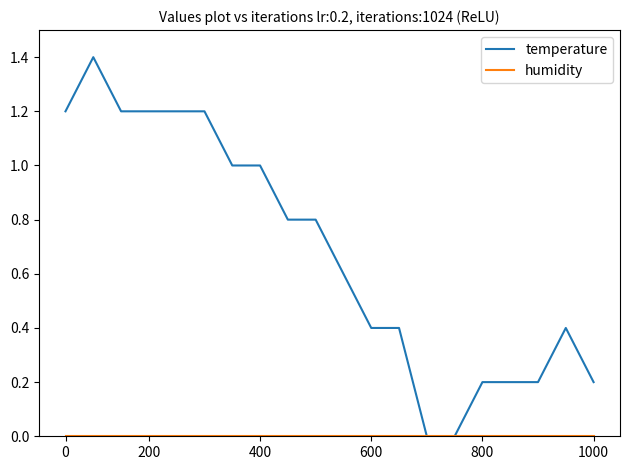

Which series has the largest total across all categories?

temperature